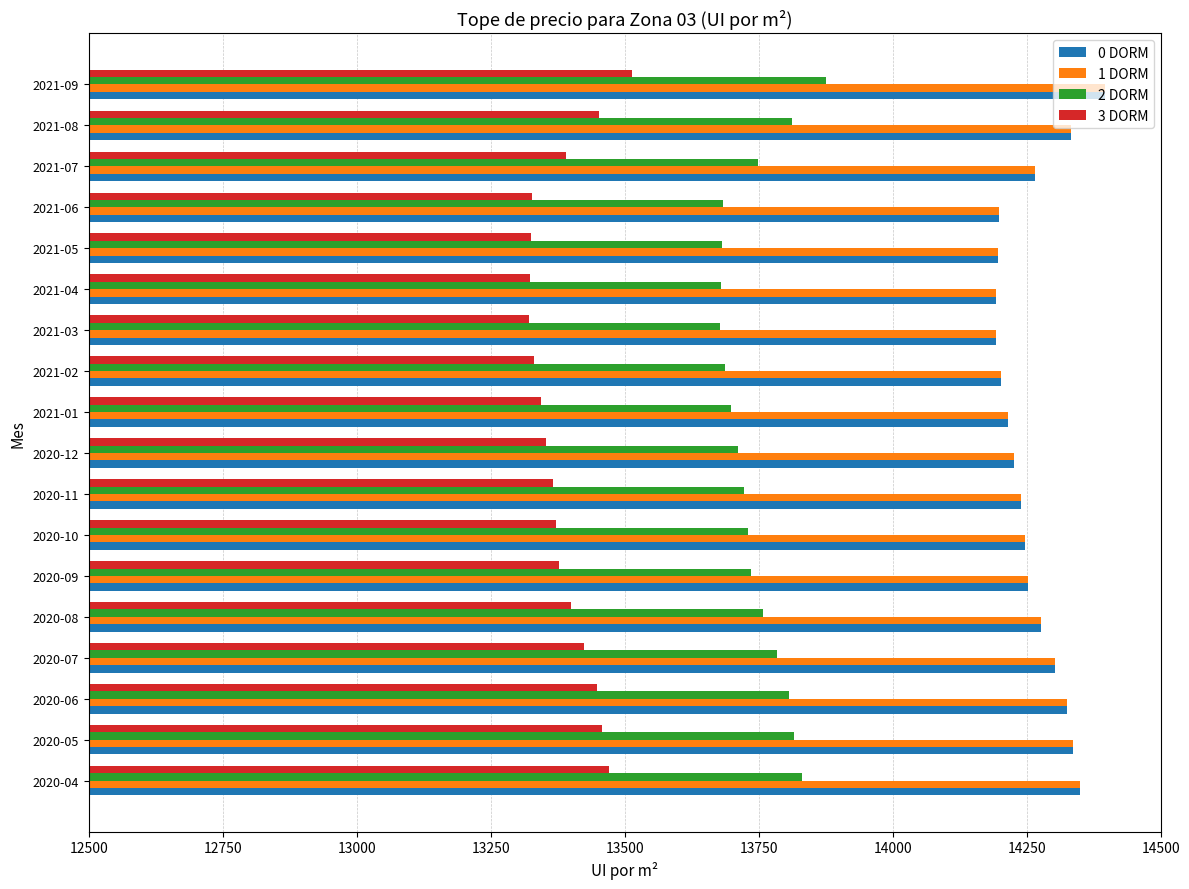

What is the difference between the 3 DORM values at 2021-03 and 2020-06?

126